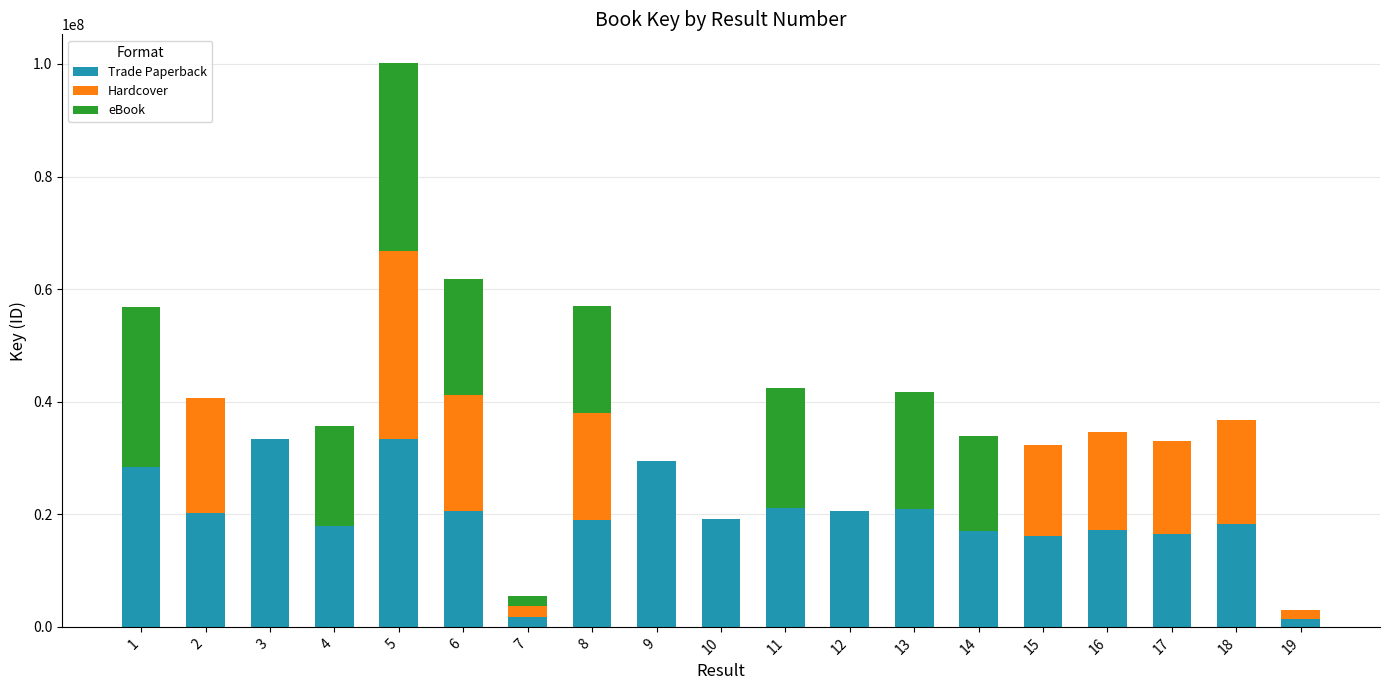

The value of Trade Paperback at 10 is 25309003. True or false?

False